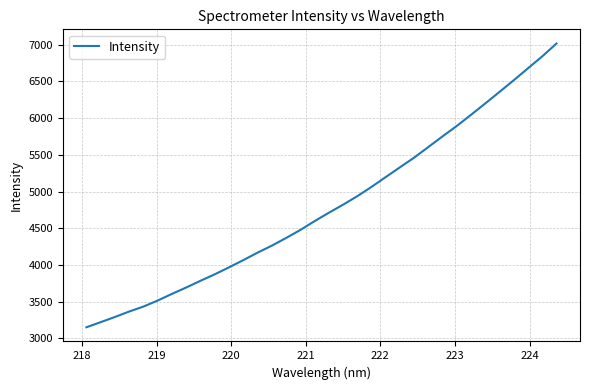

What is the difference between the maximum and minimum values?

3864.2